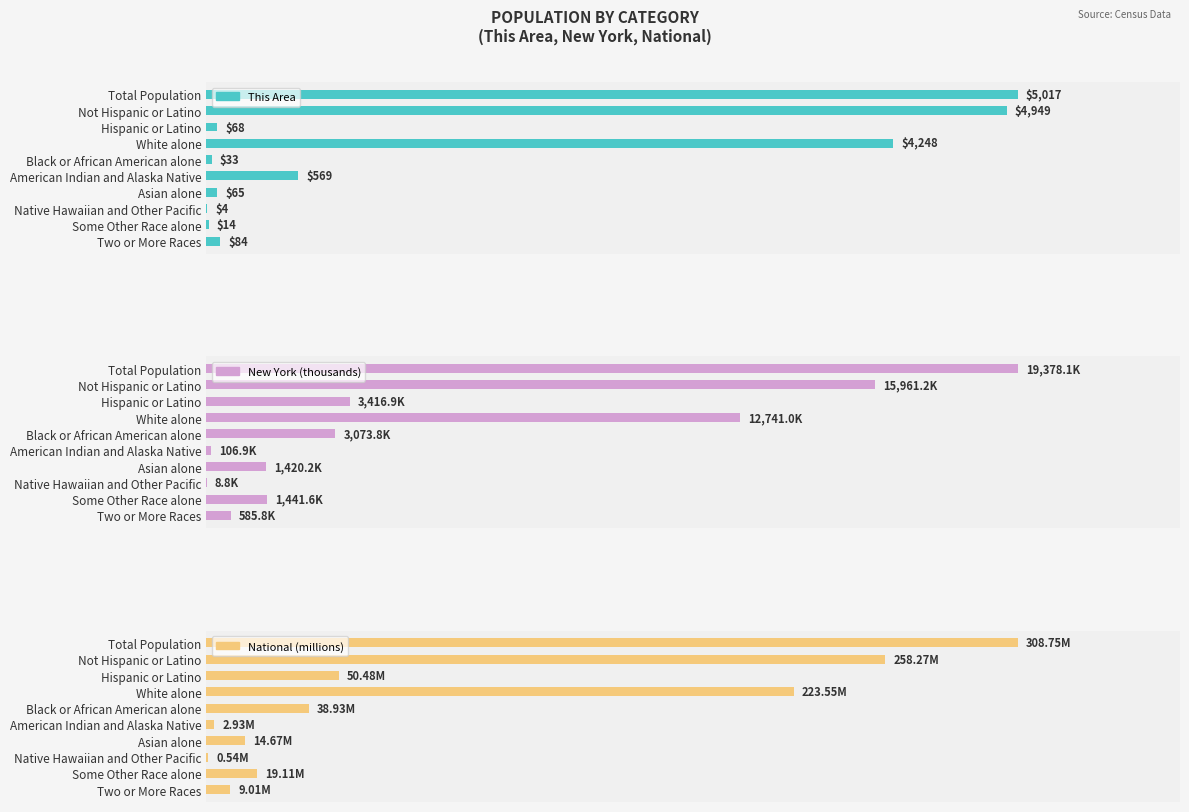

Which series has the largest total across all categories?

New York (thousands)